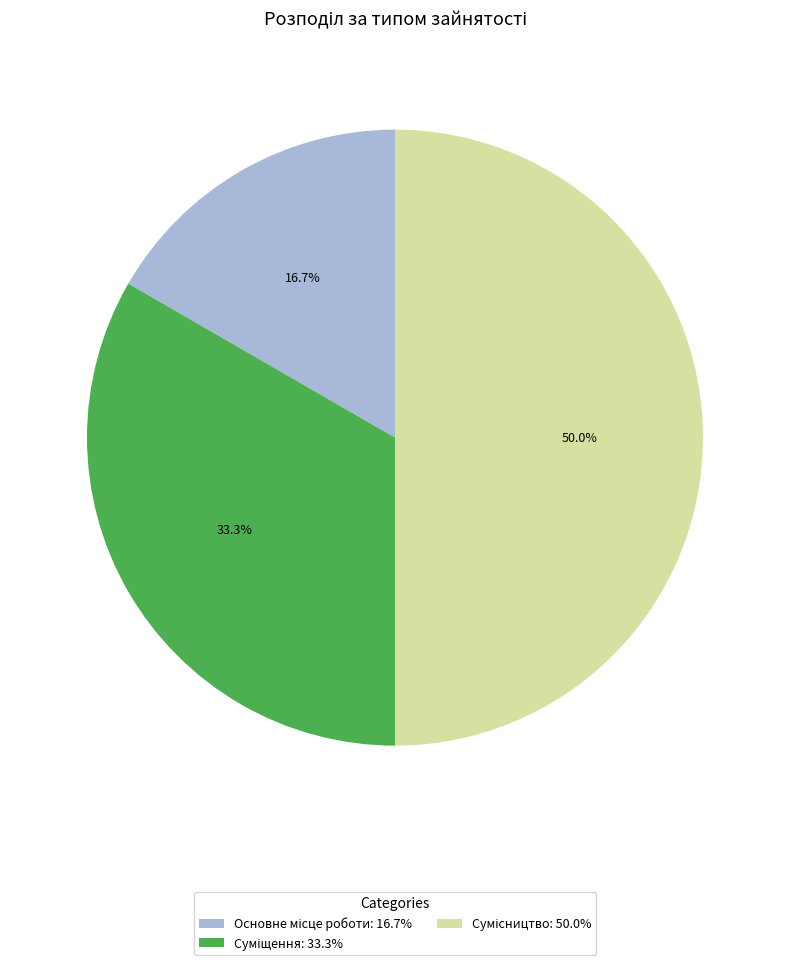

Which slice is the smallest?

Основне місце роботи